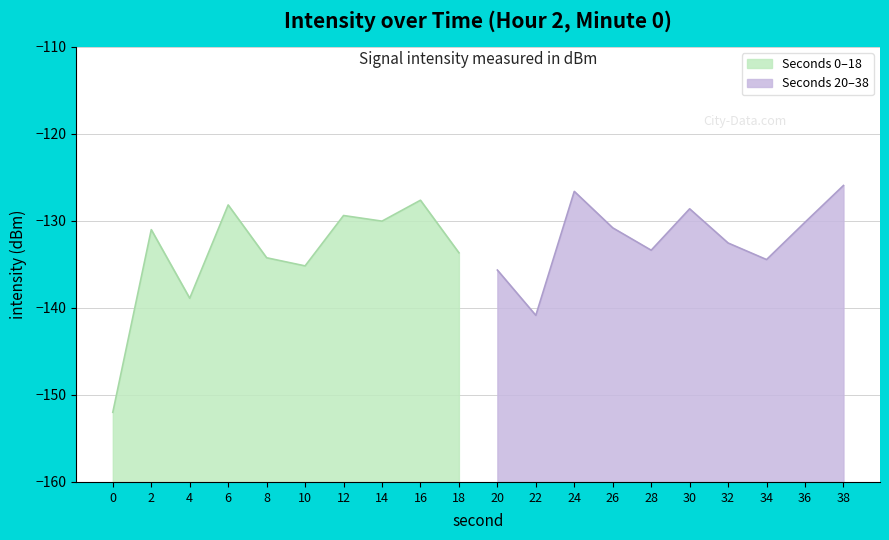

Reading right to left, list all the values displayed in this chart.

-125.9	-130.2	-134.4	-132.5	-128.6	-133.4	-130.8	-126.6	-140.9	-135.6	-133.7	-127.6	-130.0	-129.4	-135.2	-134.2	-128.2	-138.9	-131.0	-152.0